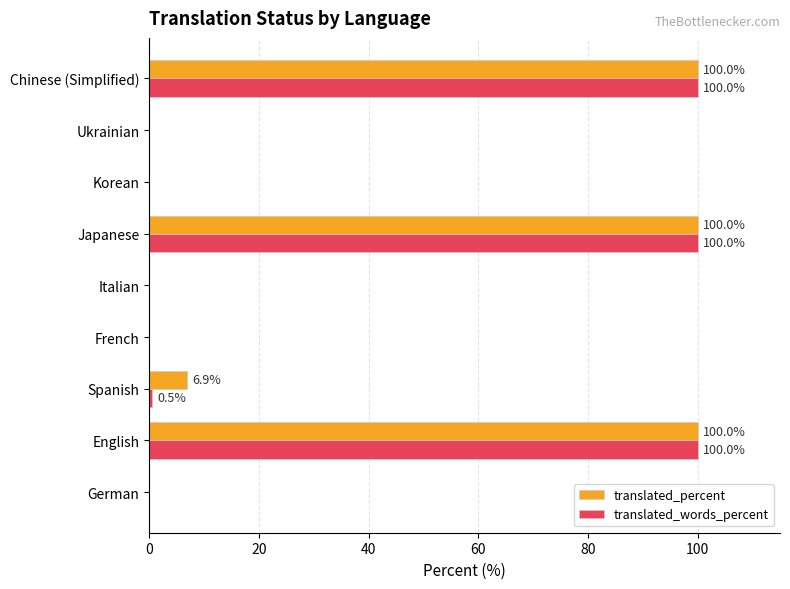

Is the value of translated_percent at Spanish greater than the value of translated_words_percent at Ukrainian?

Yes